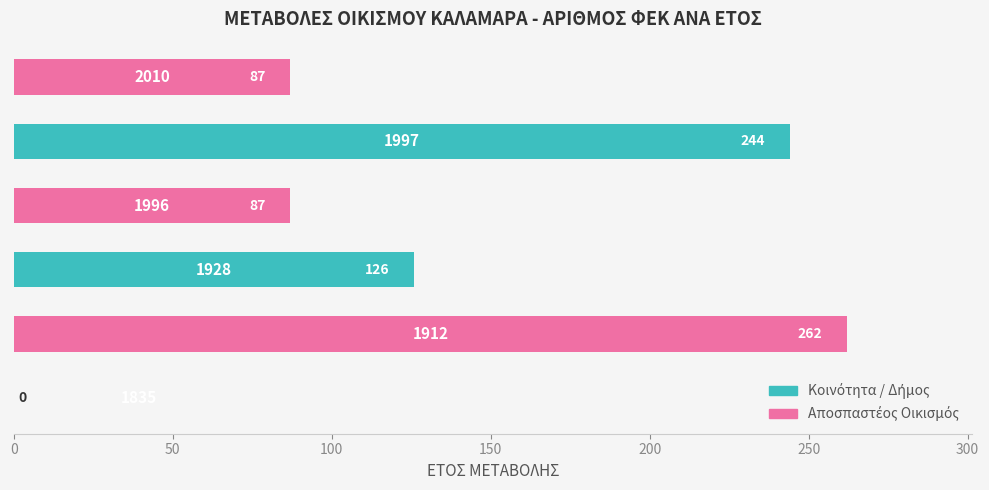

Count the number of categories in the chart.

6